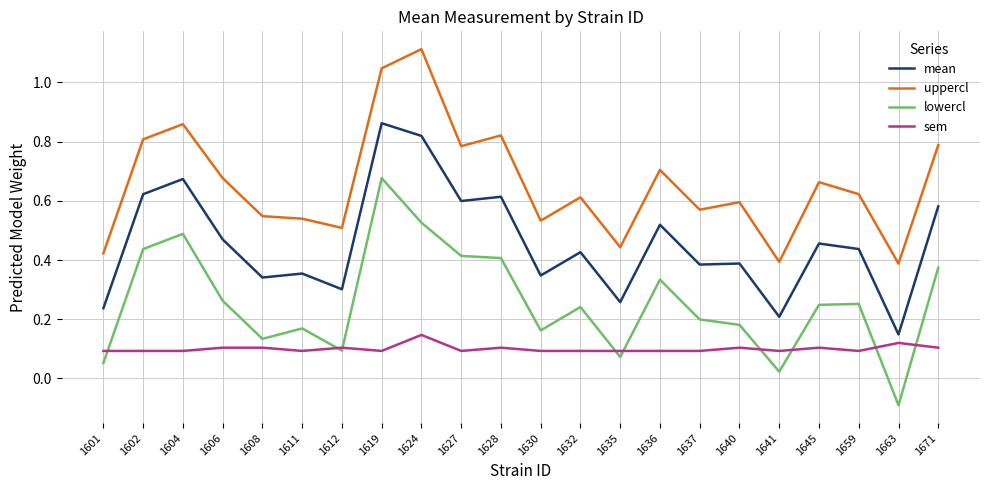

What is the sum of all mean values?

10.1